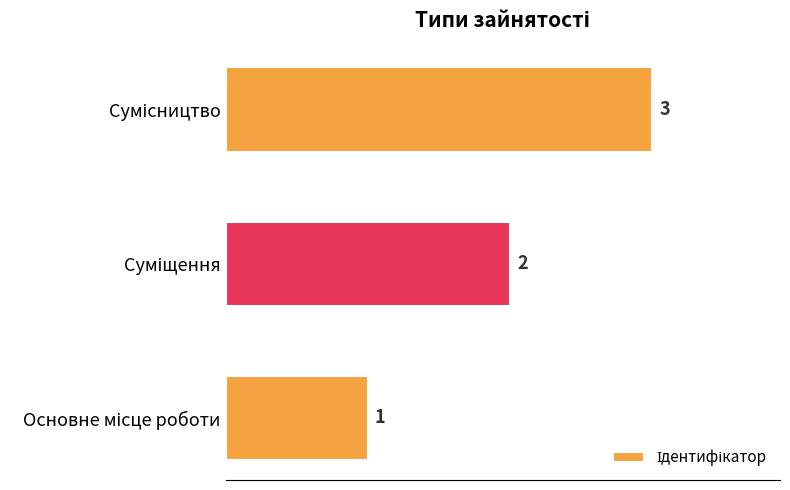

What is the sum of all values?

6